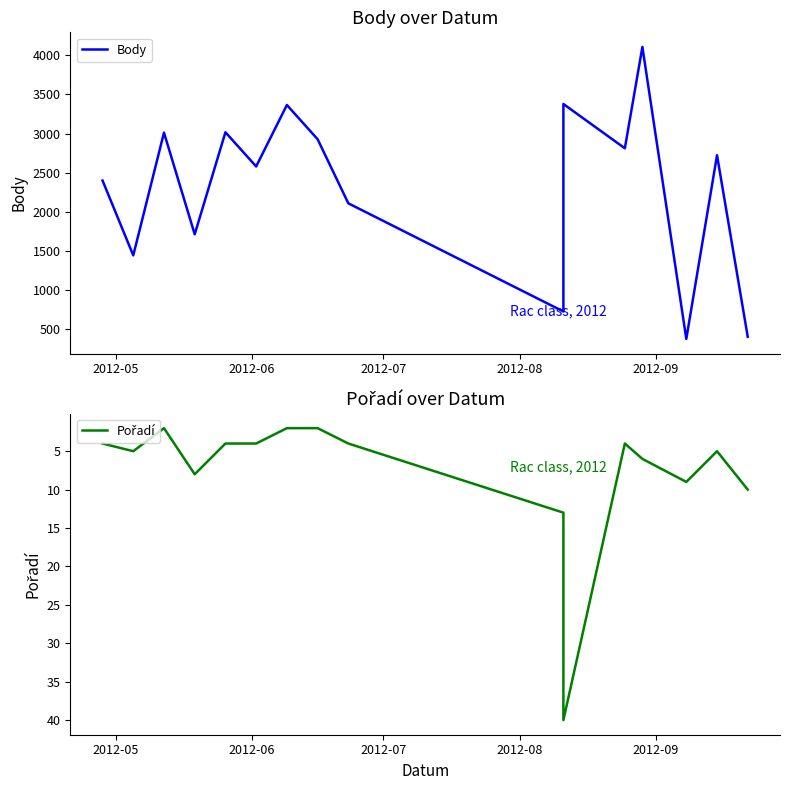

What is the value of the Body point at the 11th from the left?

3378